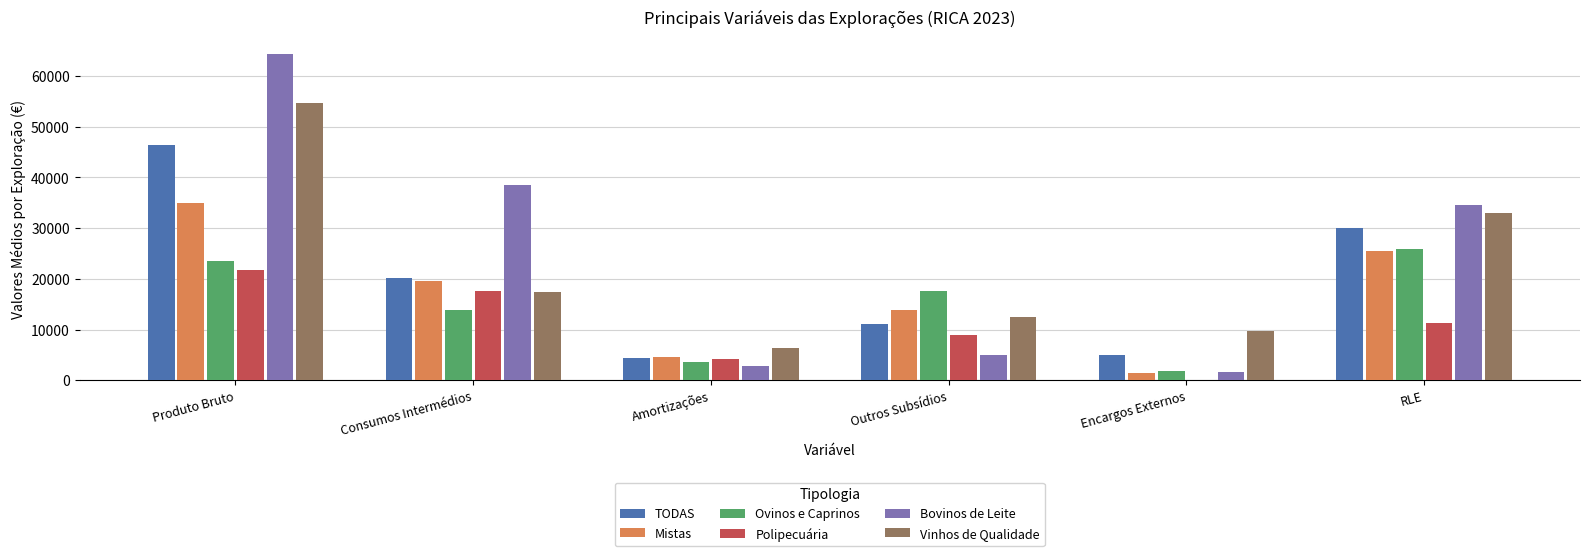

Is the value of Polipecuária at Outros Subsídios greater than the value of Bovinos de Leite at Consumos Intermédios?

No